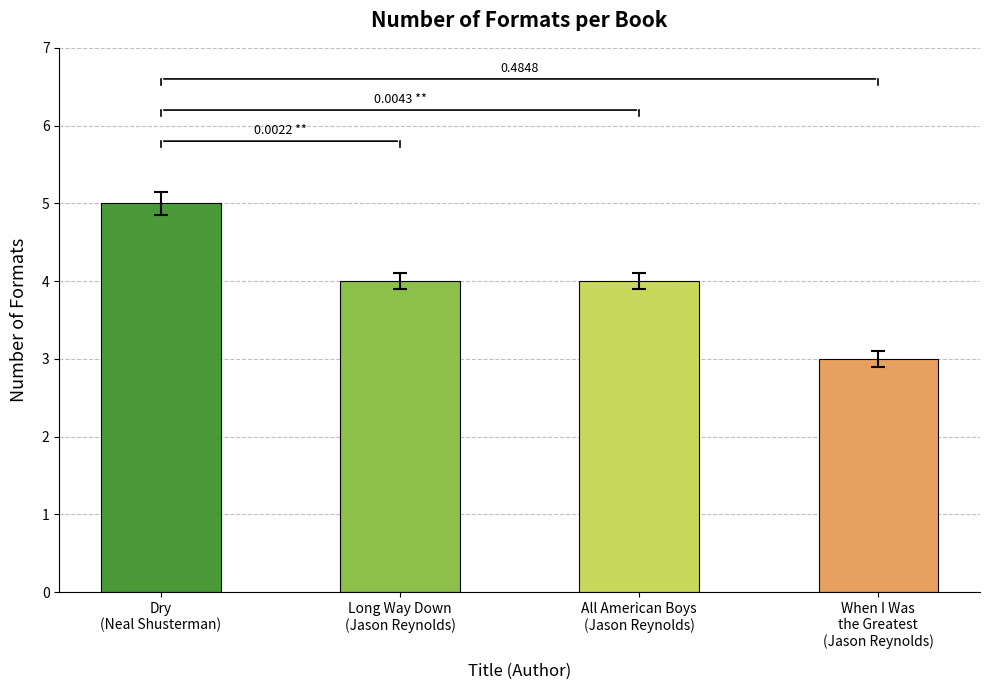

What is the change in value from All American Boys
(Jason Reynolds) to When I Was
the Greatest
(Jason Reynolds)?

-1